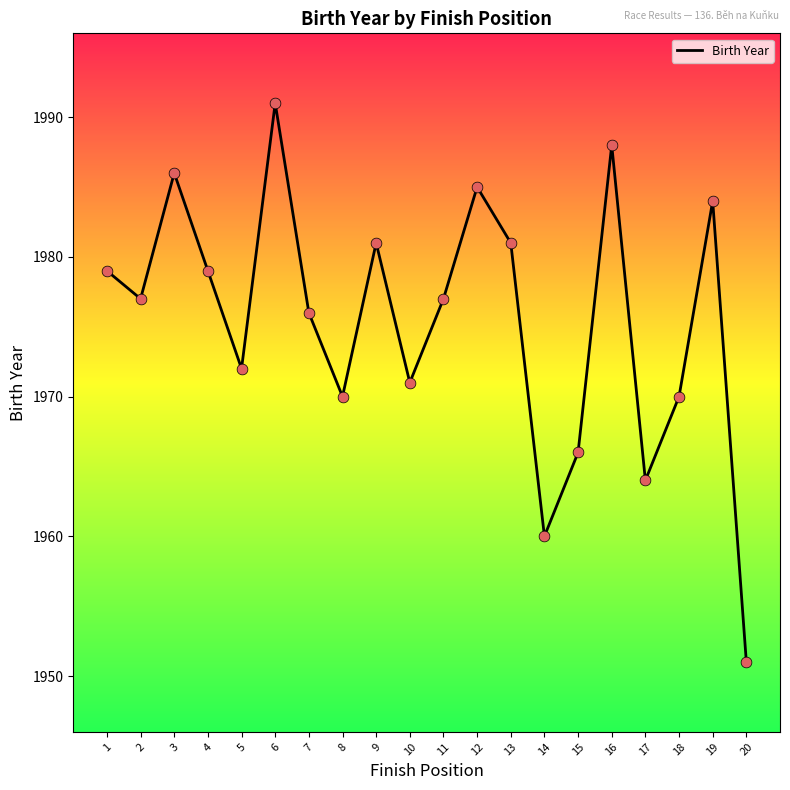

Between 15 and 8, which is larger?

8